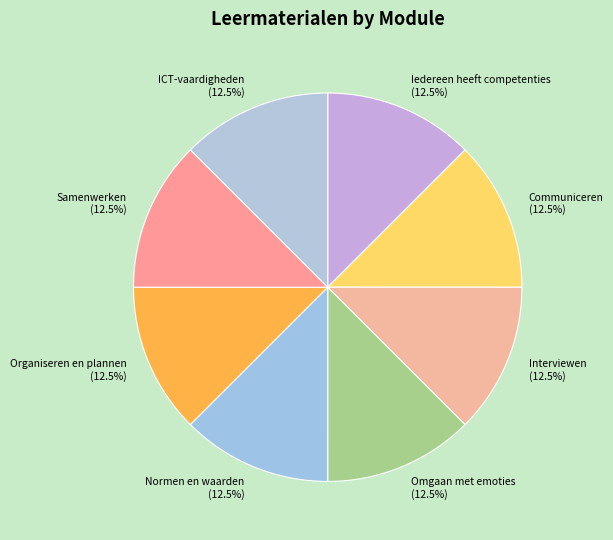

Does Omgaan met emoties represent more than half of the total?

No